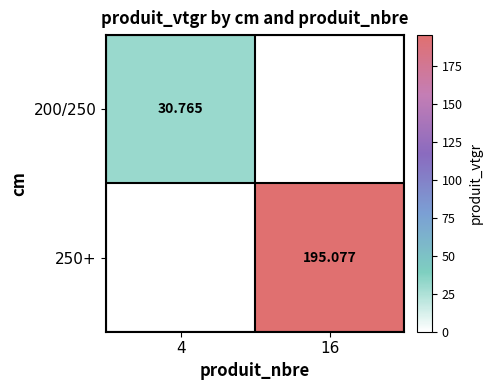

Is it true that 200/250 equals 0.0 at 16?

True